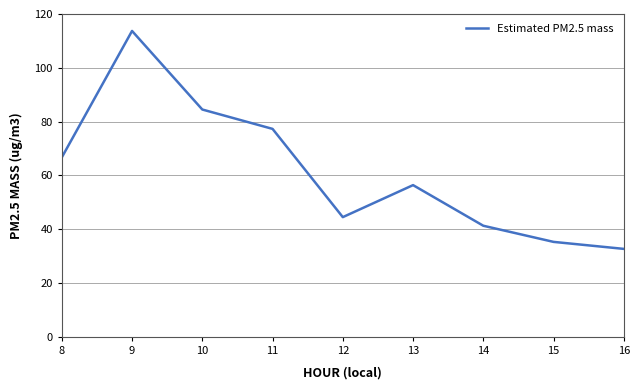

Approximately how many times larger is the value at 13 compared to 12?

1.3